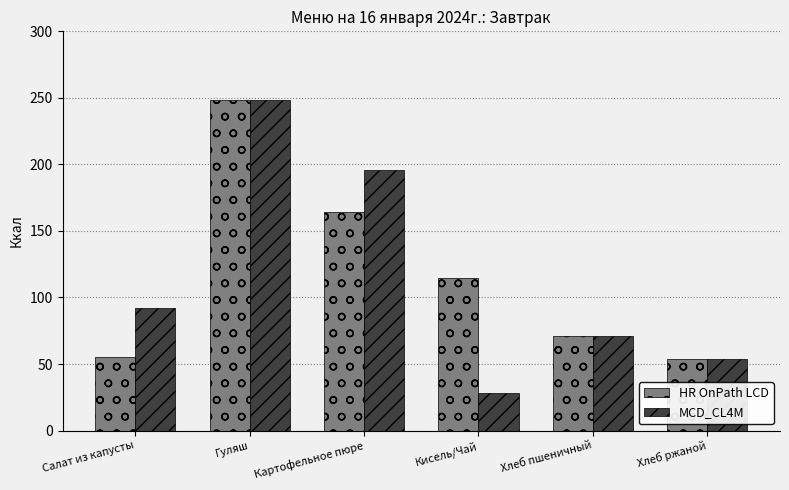

Read the HR OnPath LCD value at Салат из капусты.

55.3